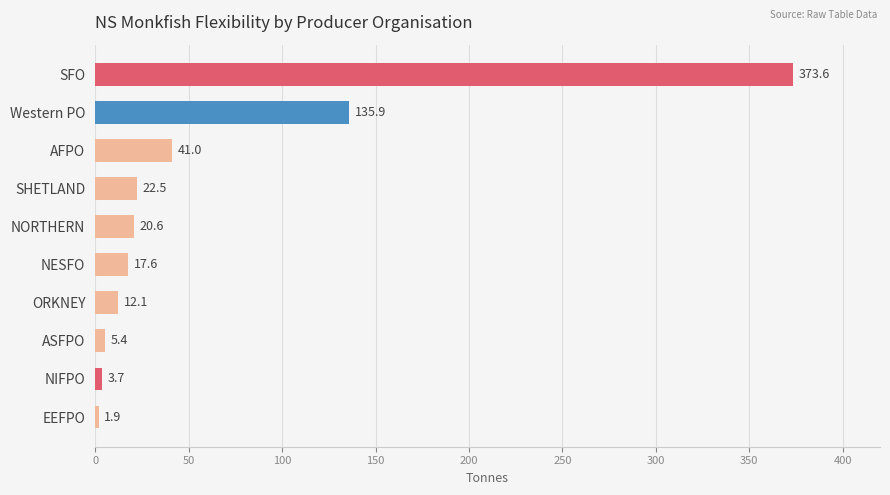

True or false: the data shows 54.1 at AFPO.

False